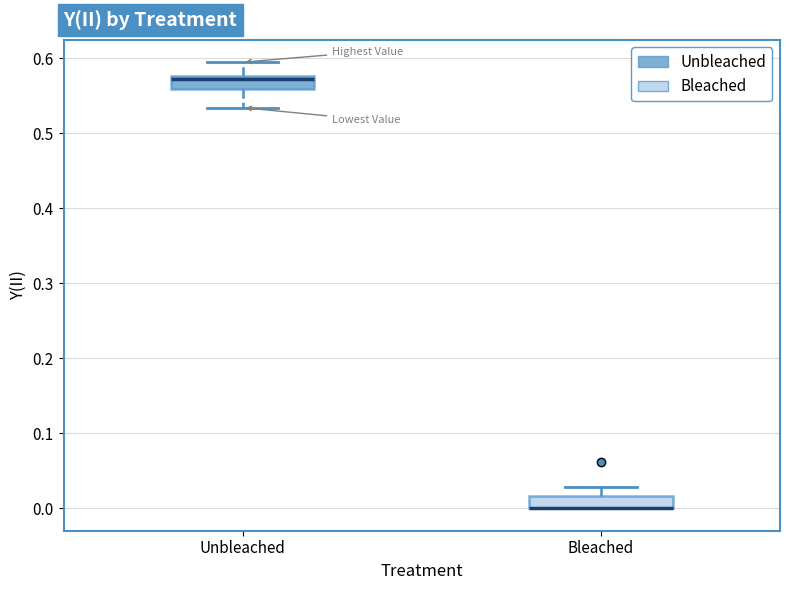

Where is the upper edge of the box for Unbleached on the y-axis? The values are not printed on the chart, so give them approximately, as read against the axis.

0.58